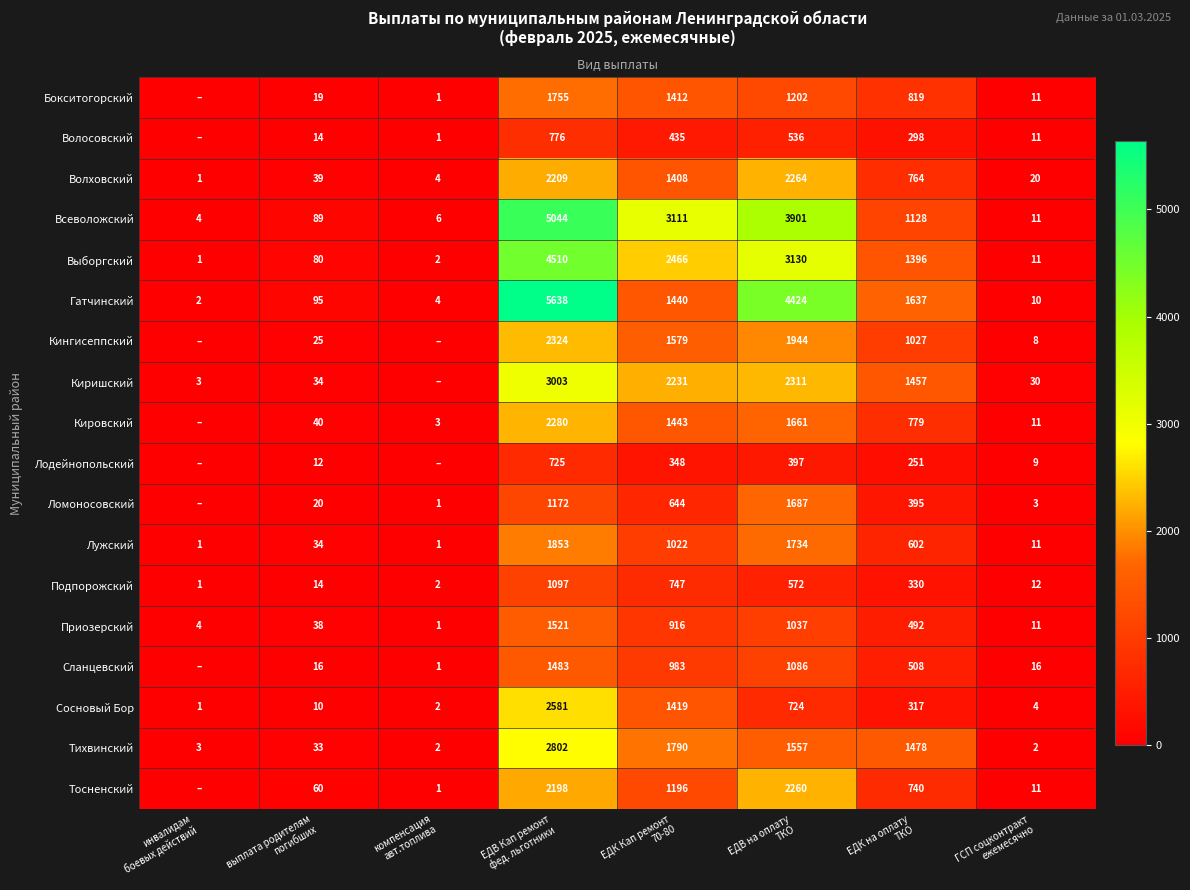

Between ЕДК Кап ремонт
70-80 and ГСП соцконтракт
ежемесячно, which is larger?

ЕДК Кап ремонт
70-80